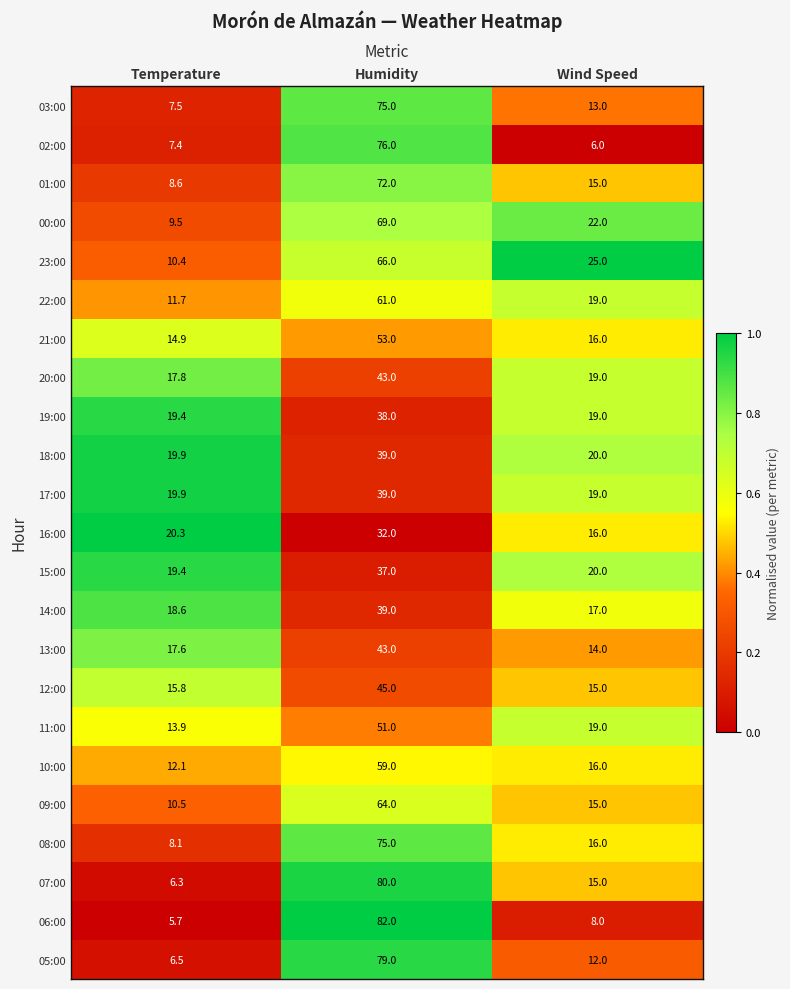

Which category has the lowest value in the 10:00 series?

Temperature